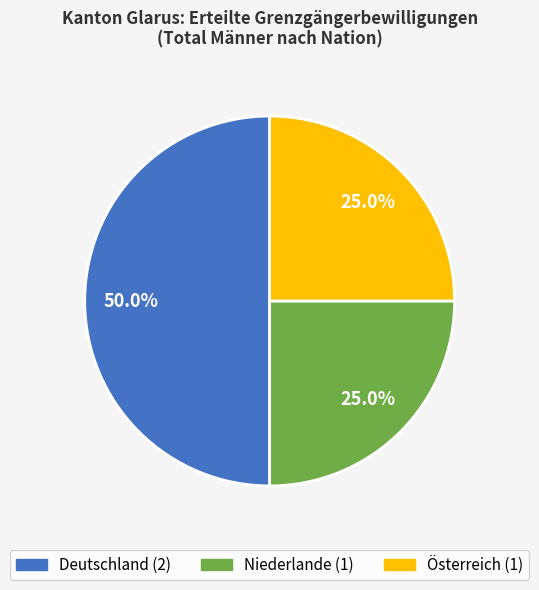

To the nearest percent, what is the combined percentage of Deutschland and Österreich?

75%